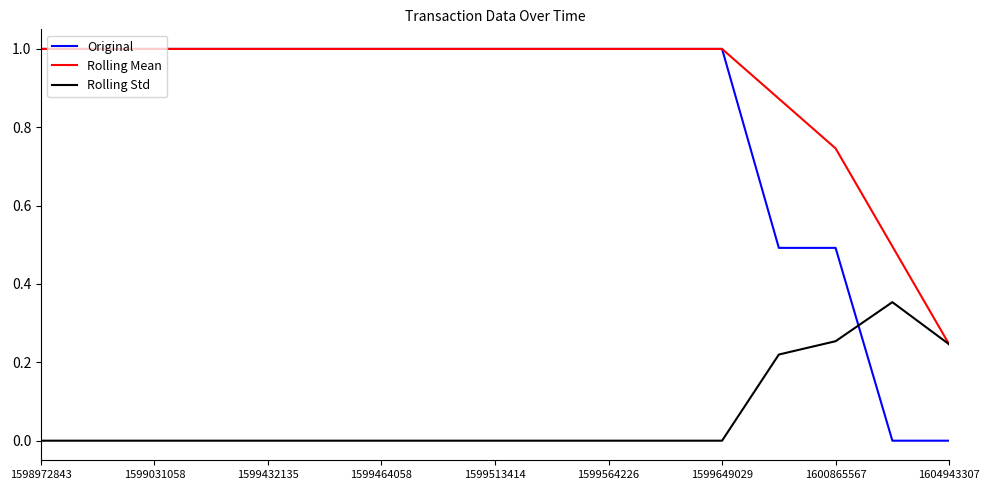

What is the sum of all Original values?

14.0